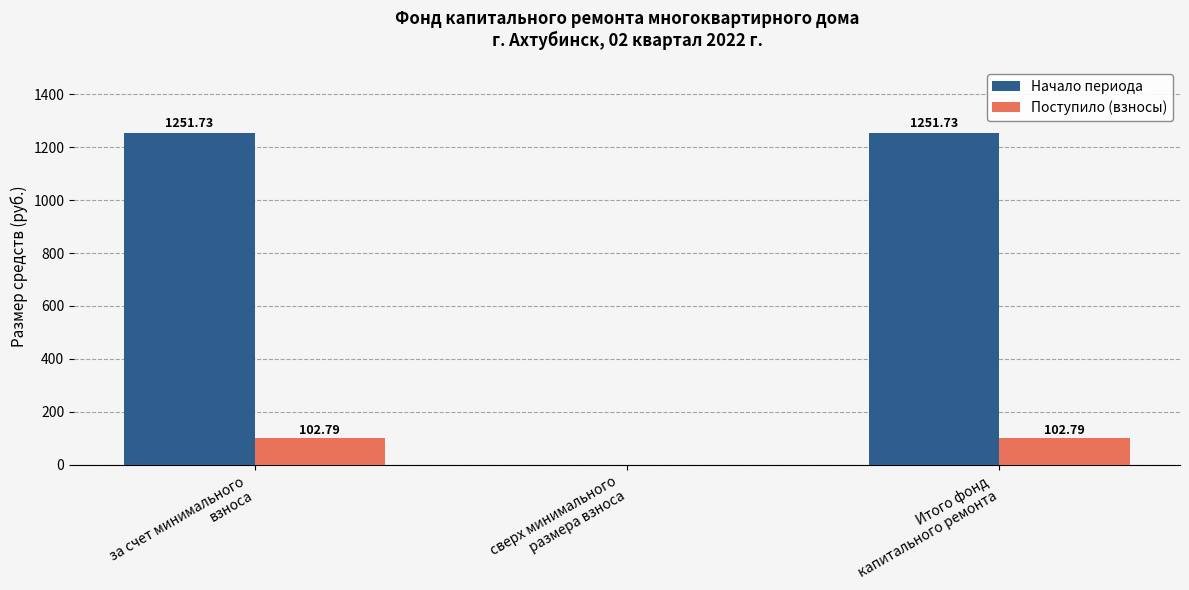

Which series has the largest total across all categories?

Начало периода